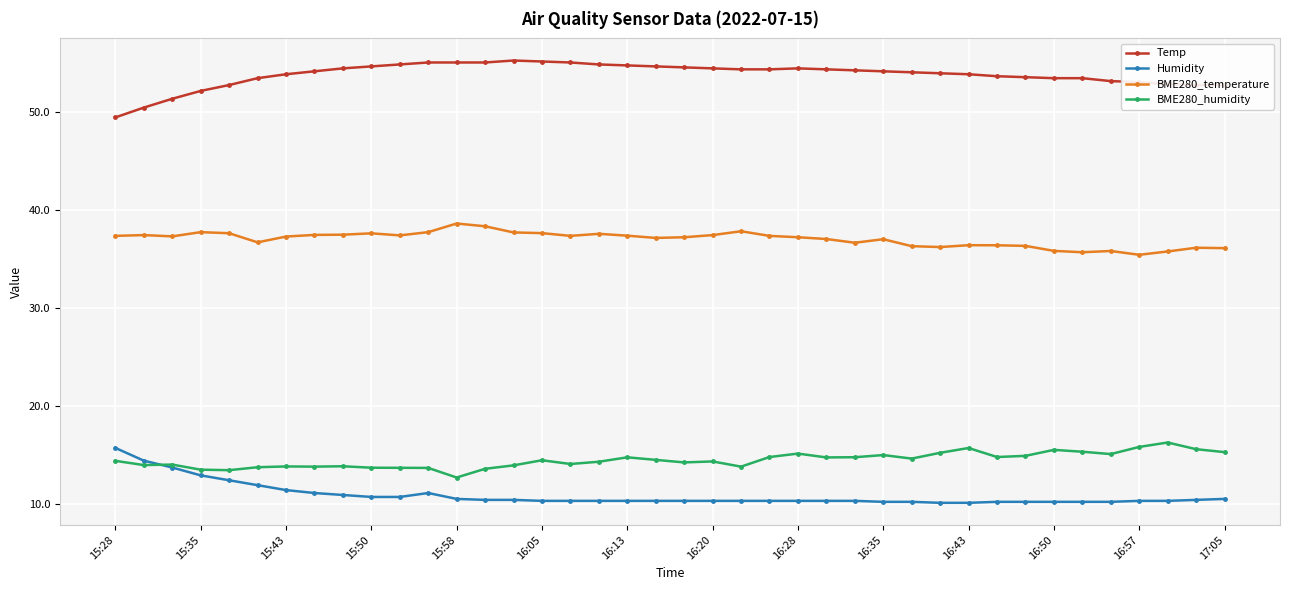

What is the average value of the Humidity series?

10.9